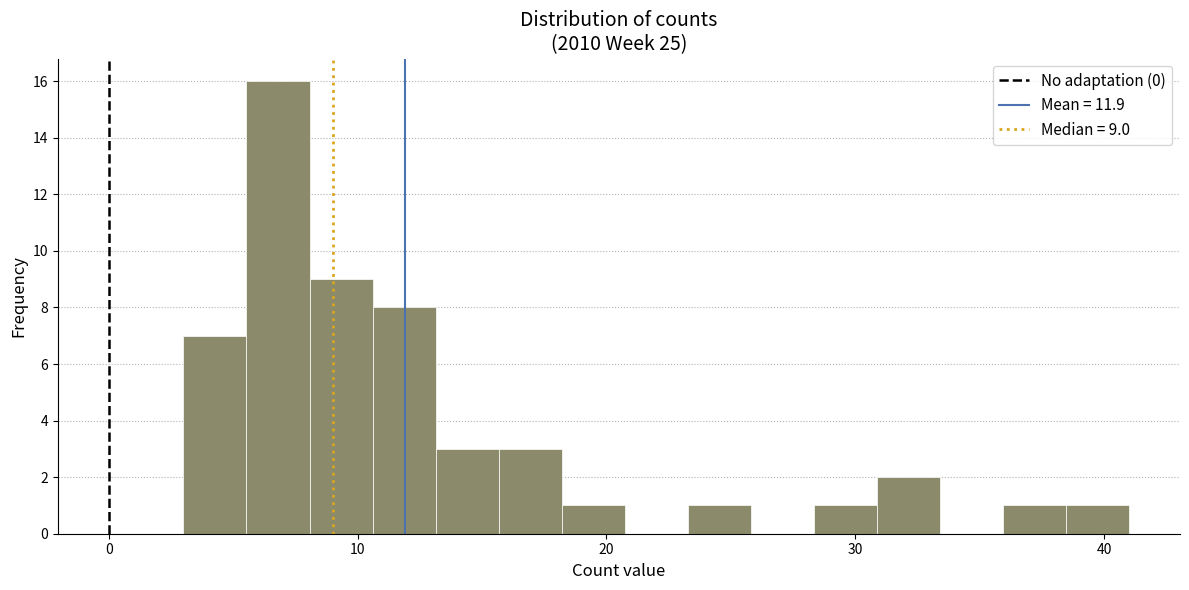

Read against the x-axis, roughly where is the centre of the tallest bar?

7